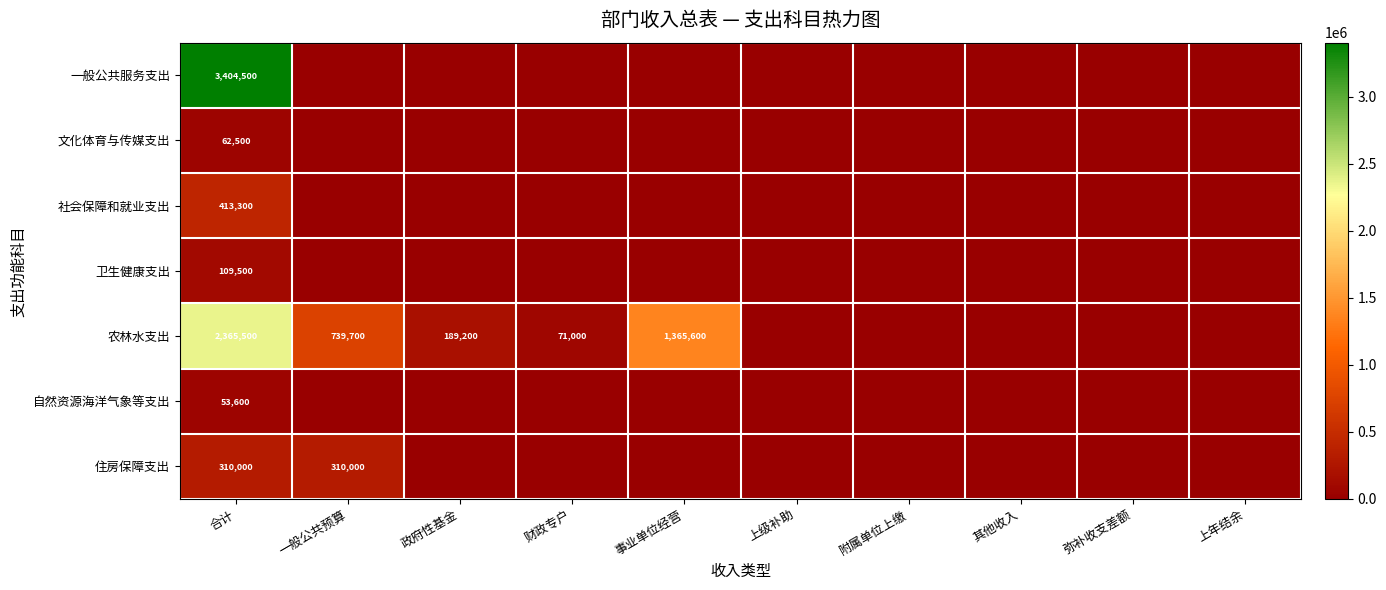

At which label is 住房保障支出 closest to 155000?

合计